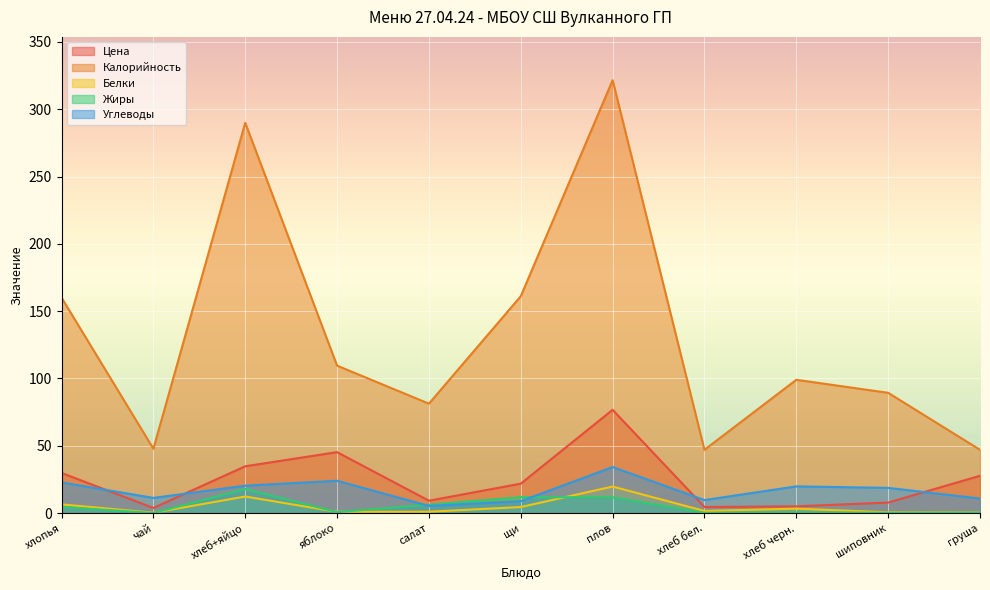

How many lines are shown in the chart?

5